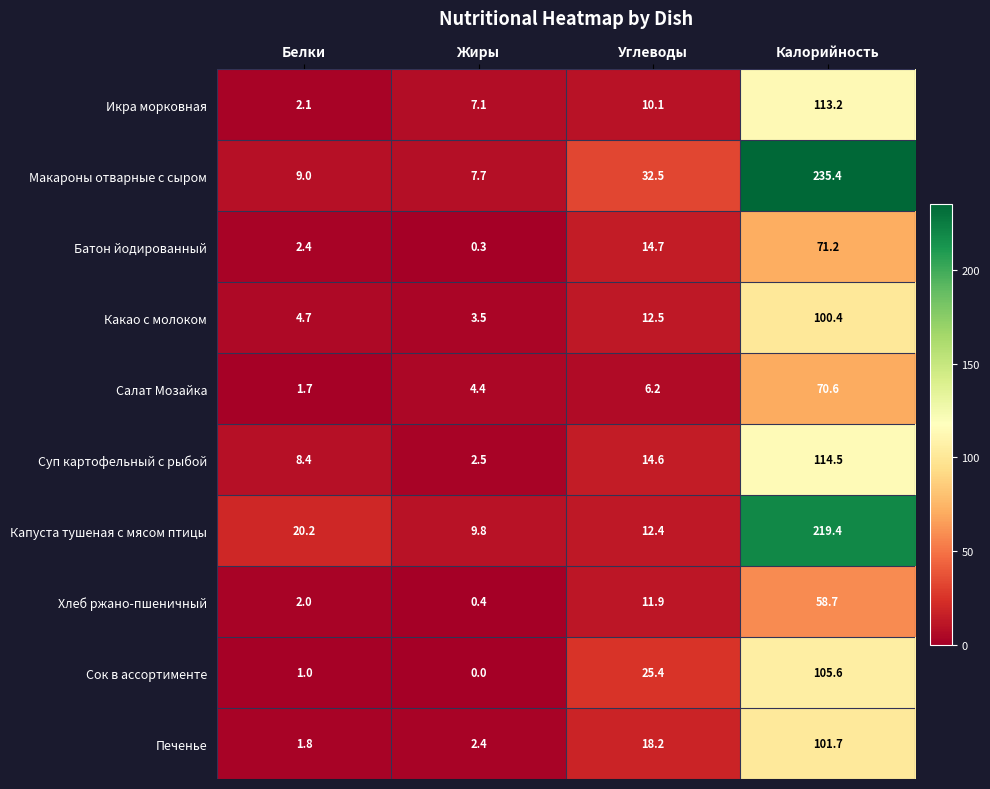

Is it true that Салат Мозайка equals 1.7 at Белки?

True